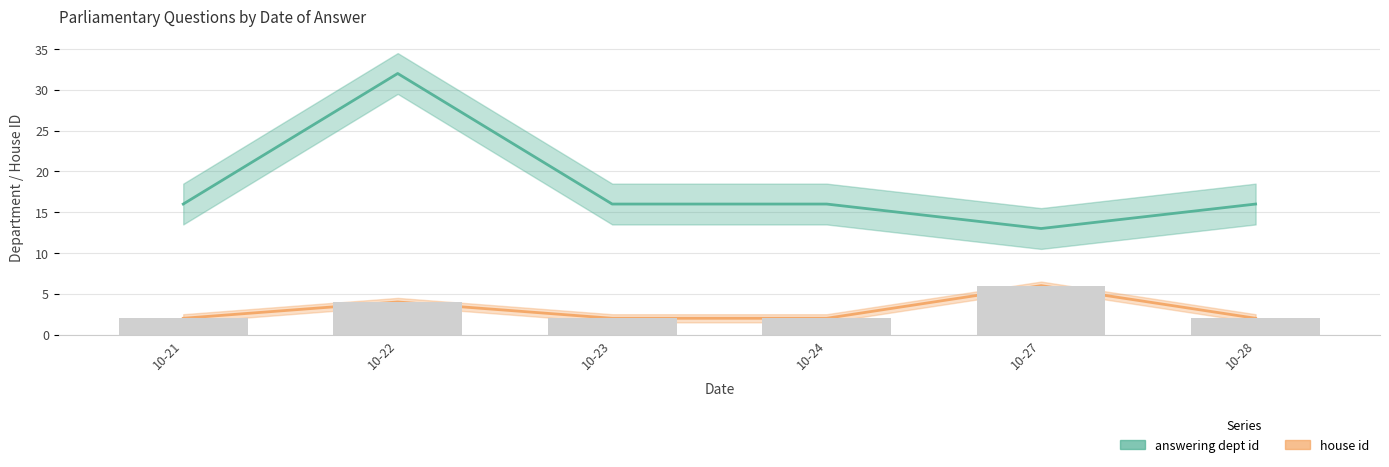

At which label does answering dept id reach its minimum?

2014-10-27